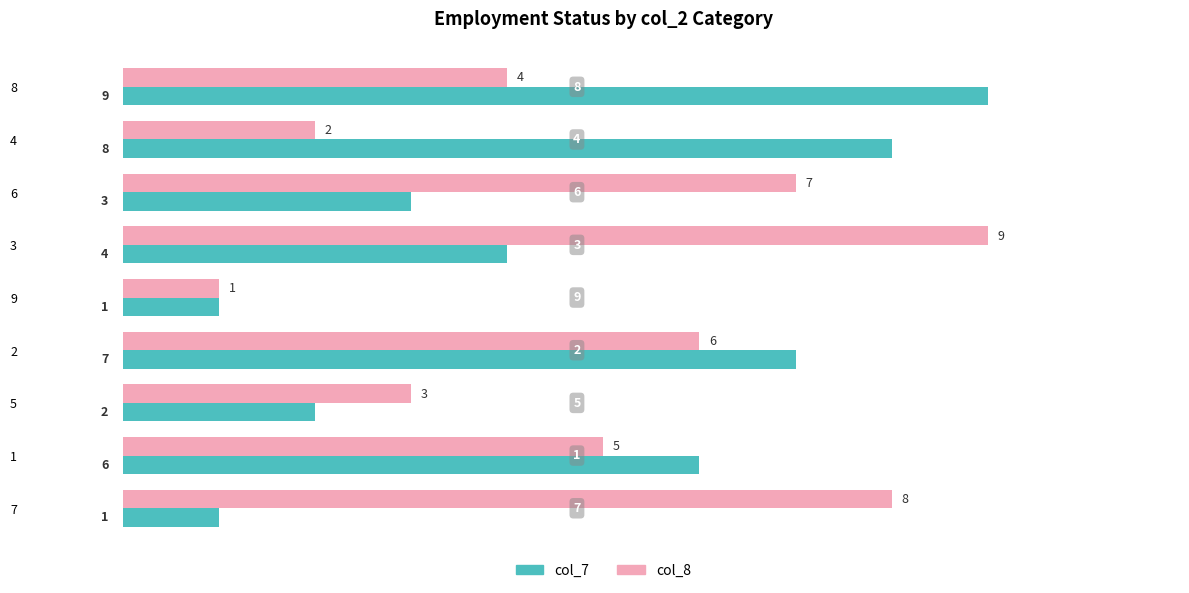

What is the difference between the maximum and minimum values in the col_7 series?

8